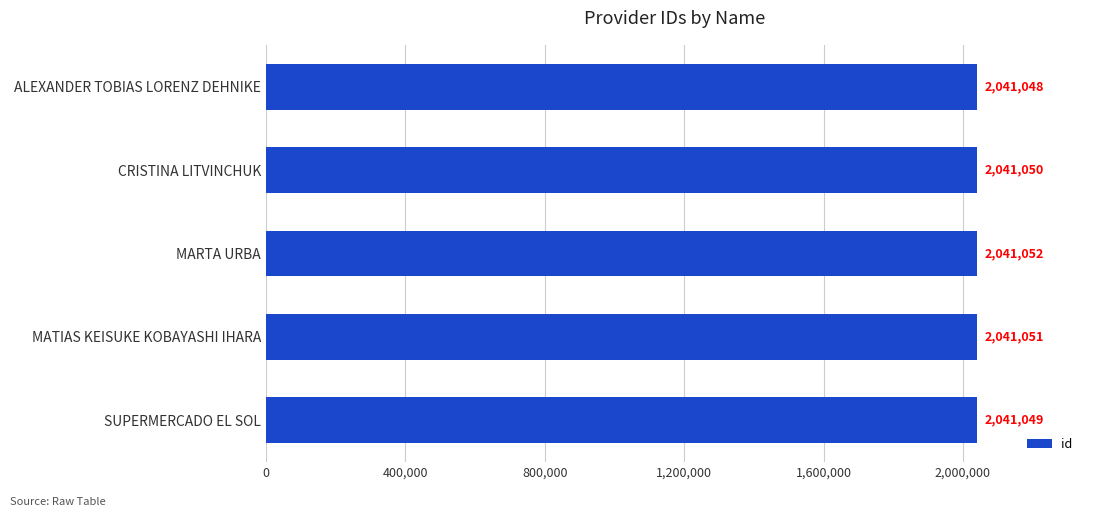

Approximately how many times larger is the value at SUPERMERCADO EL SOL compared to ALEXANDER TOBIAS LORENZ DEHNIKE?

1.0